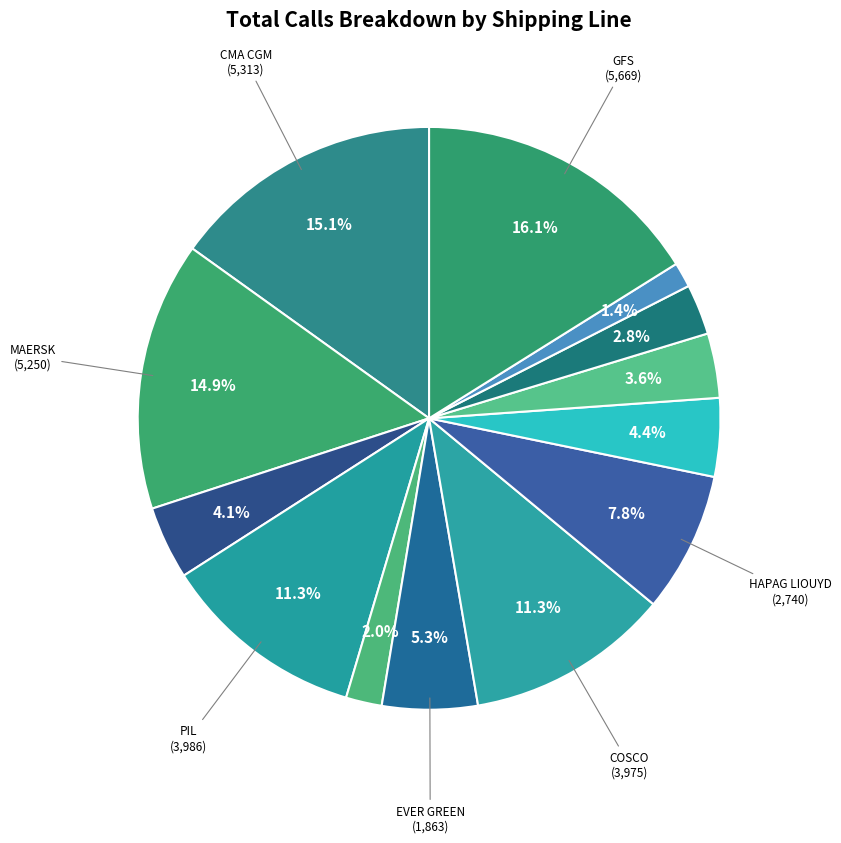

Count the number of slices in the pie.

13